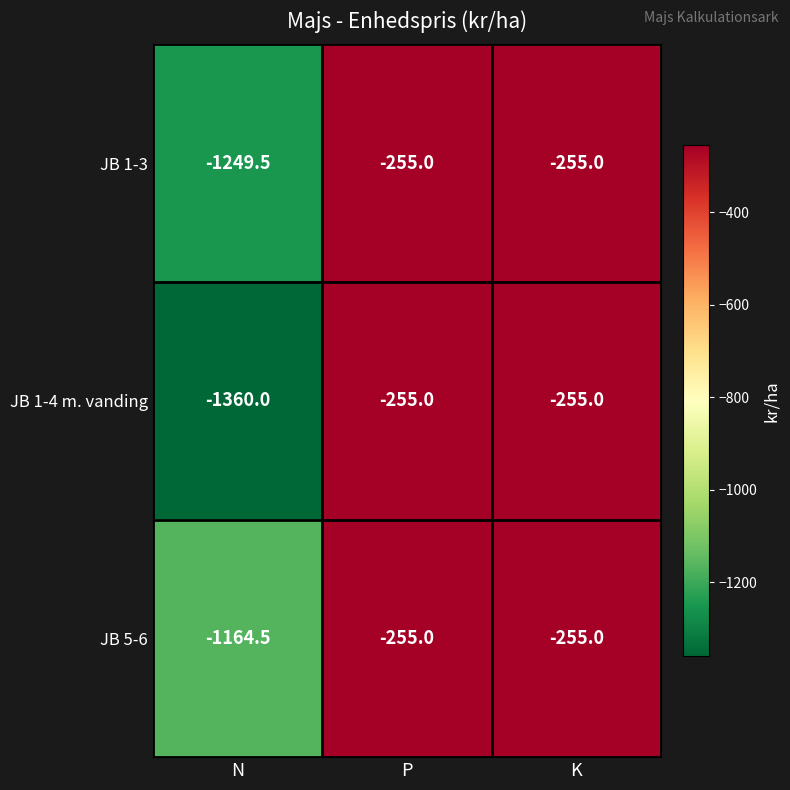

What is the difference between the maximum and minimum values in the JB 1-3 series?

994.5